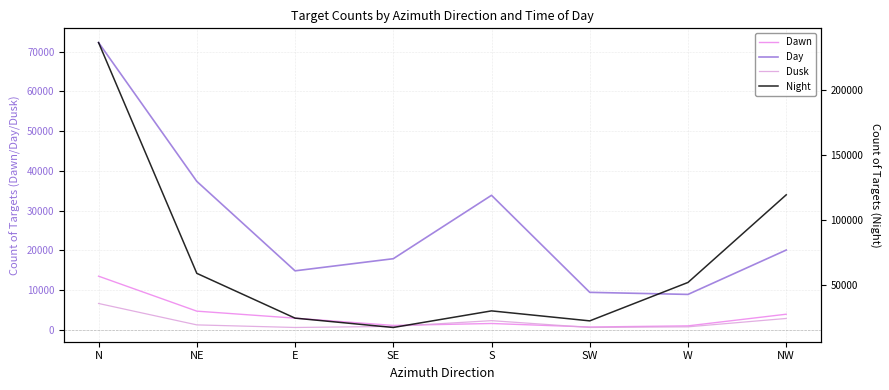

Which category has the highest value in the Night series?

N